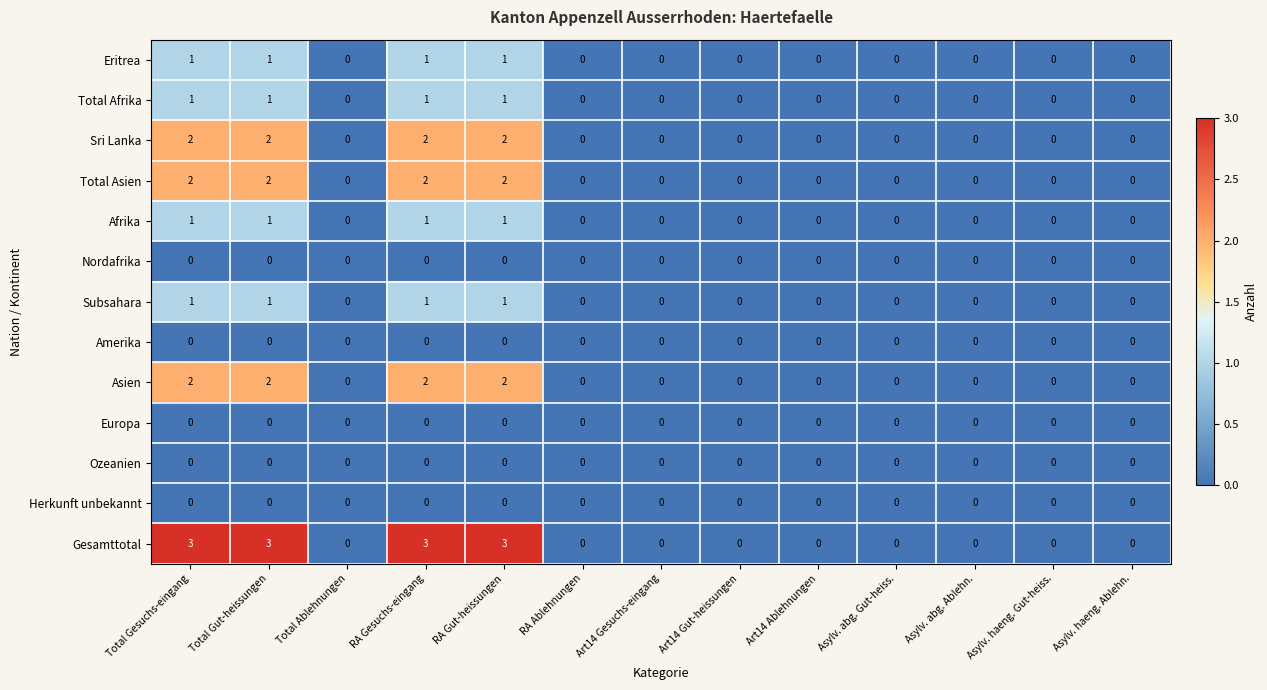

At how many categories does at least one series exceed 1?

4